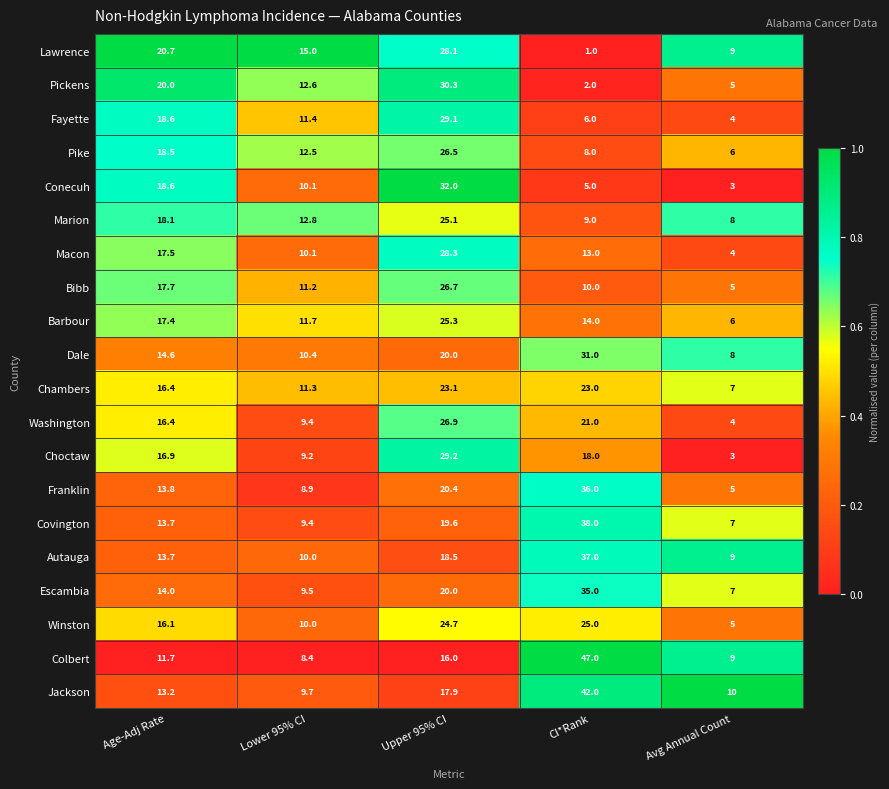

What is the sum of all Jackson values?

92.8